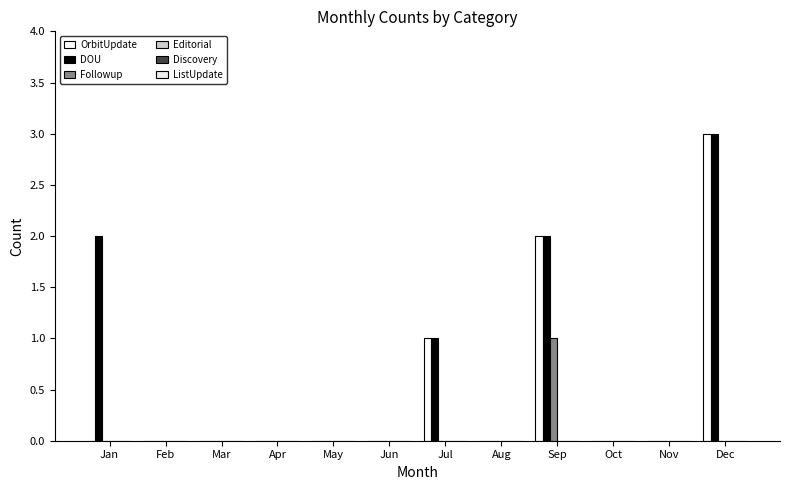

How many categories are shown in the chart?

12